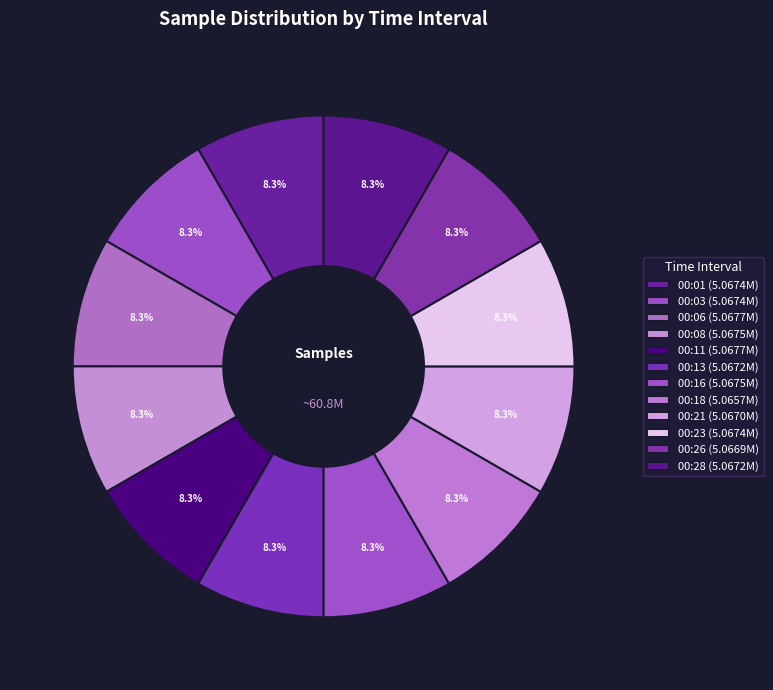

Is there a majority slice in this chart?

No